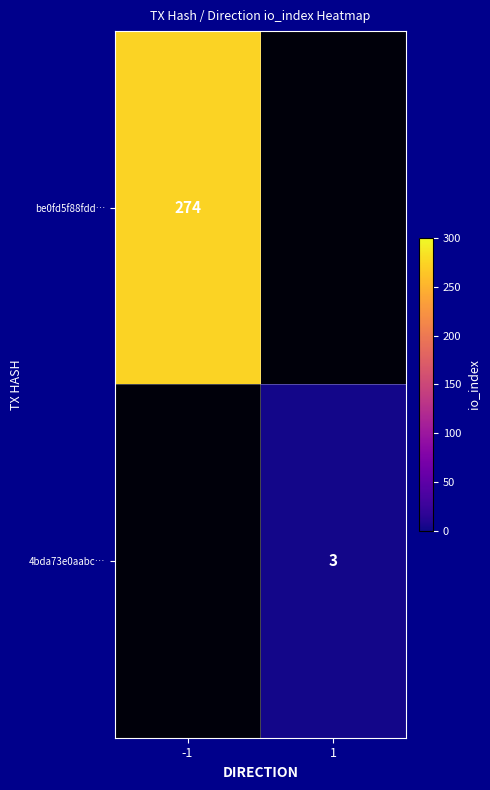

What is the greatest value displayed?

274.0